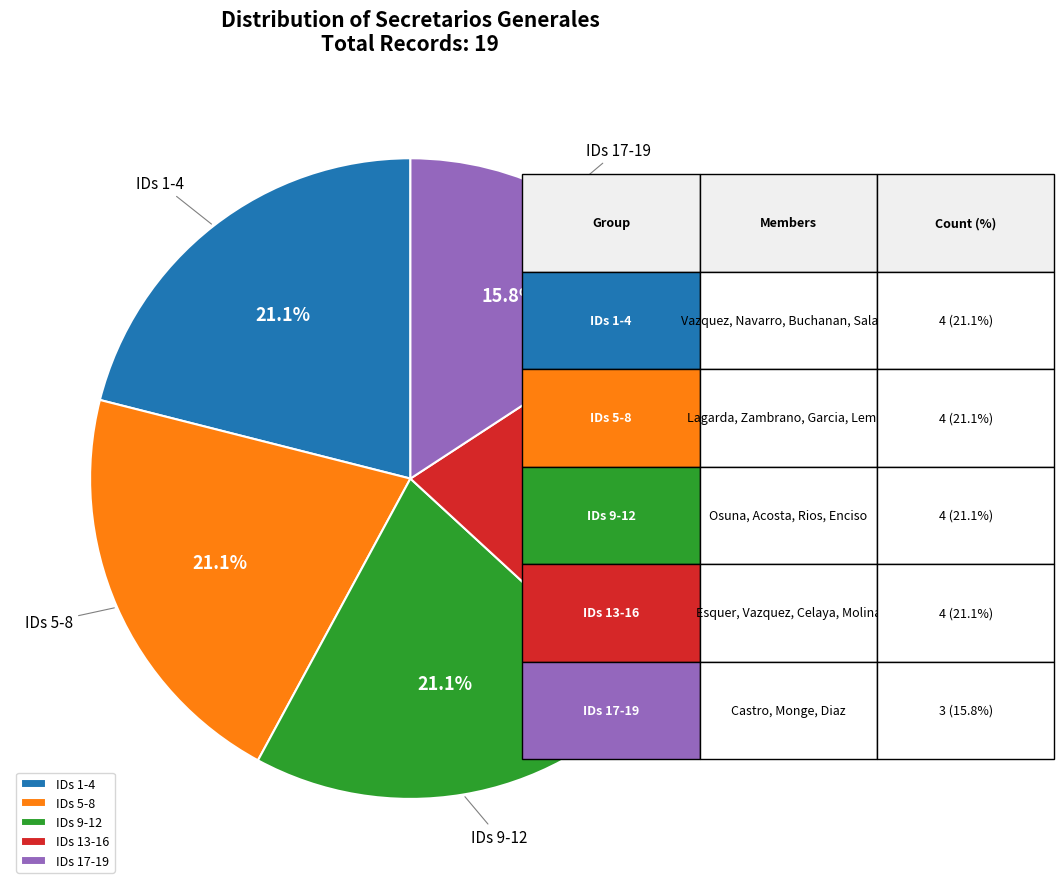

Is there a majority slice in this chart?

No